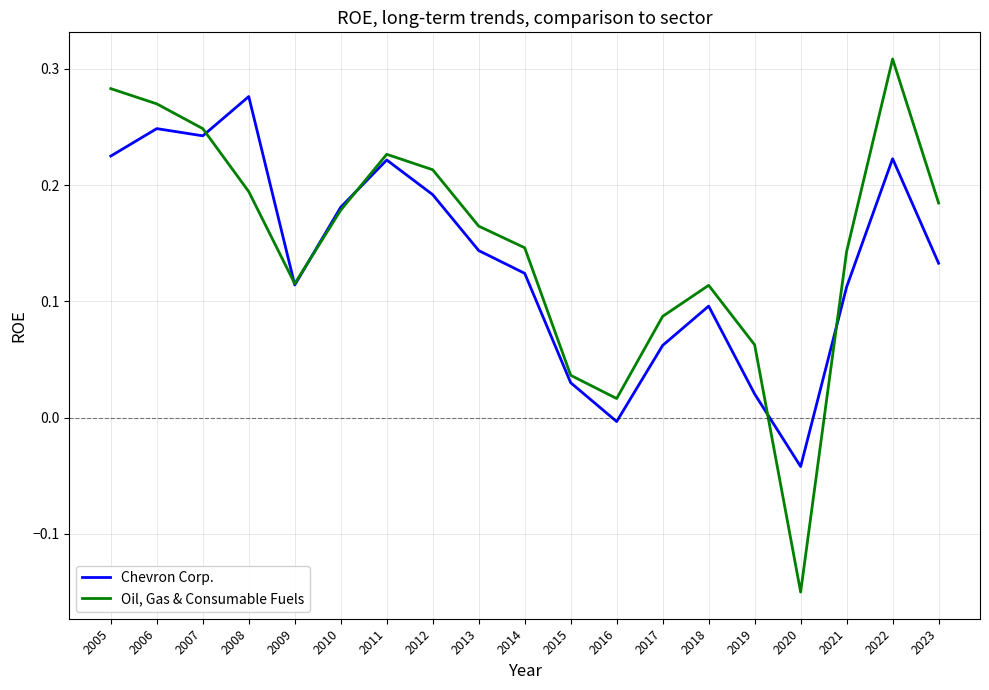

Is it true that Chevron Corp. equals 0.1 at 2010?

False